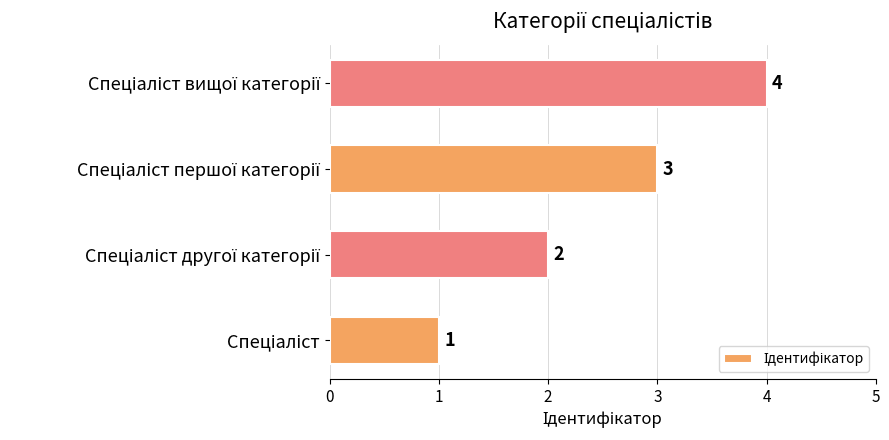

What is the greatest value displayed?

4